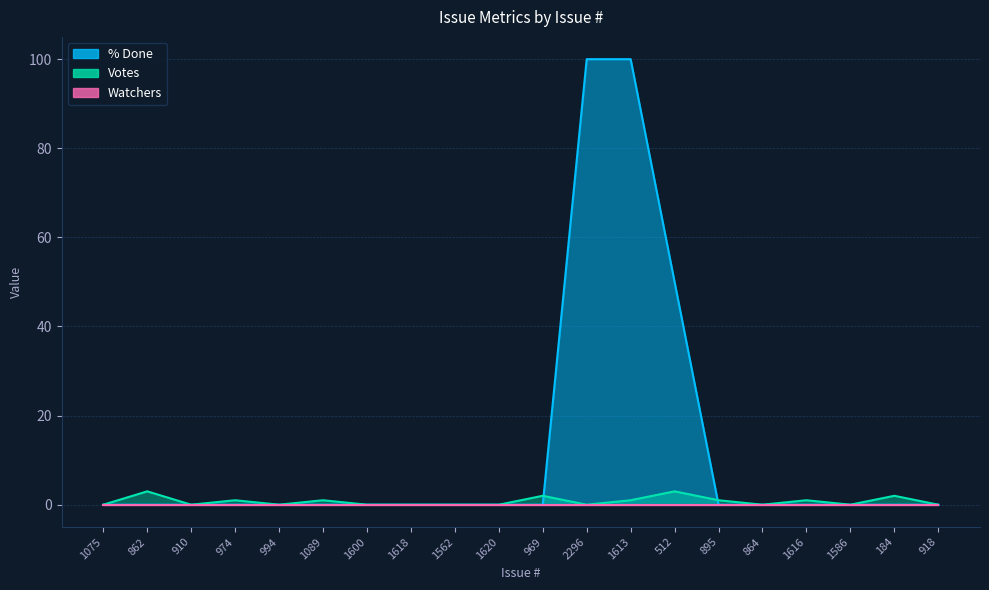

What is the label of the 5th point from the left?

994